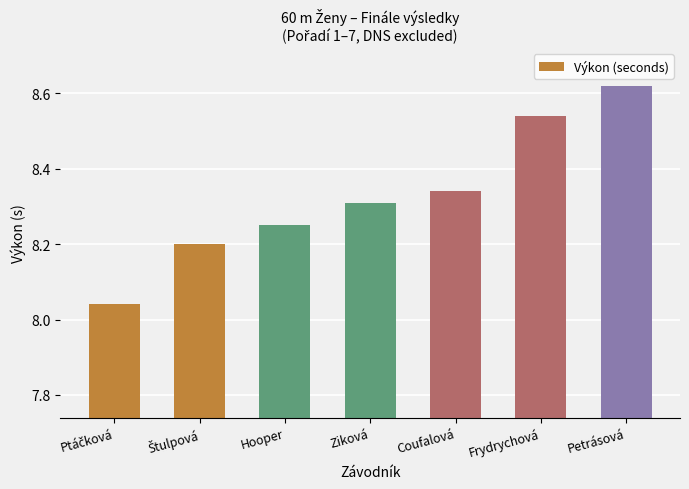

What is the sum of the values at Frydrychová and Hooper?

16.8